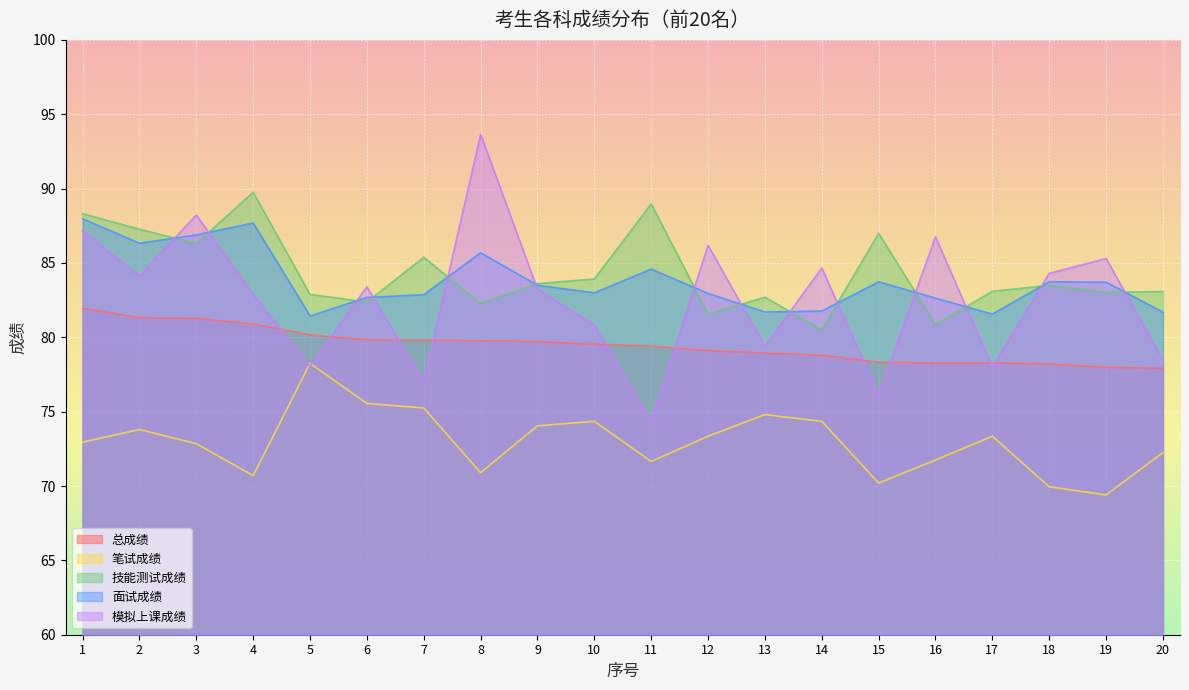

How many values in the 模拟上课成绩 series are below 83?

9